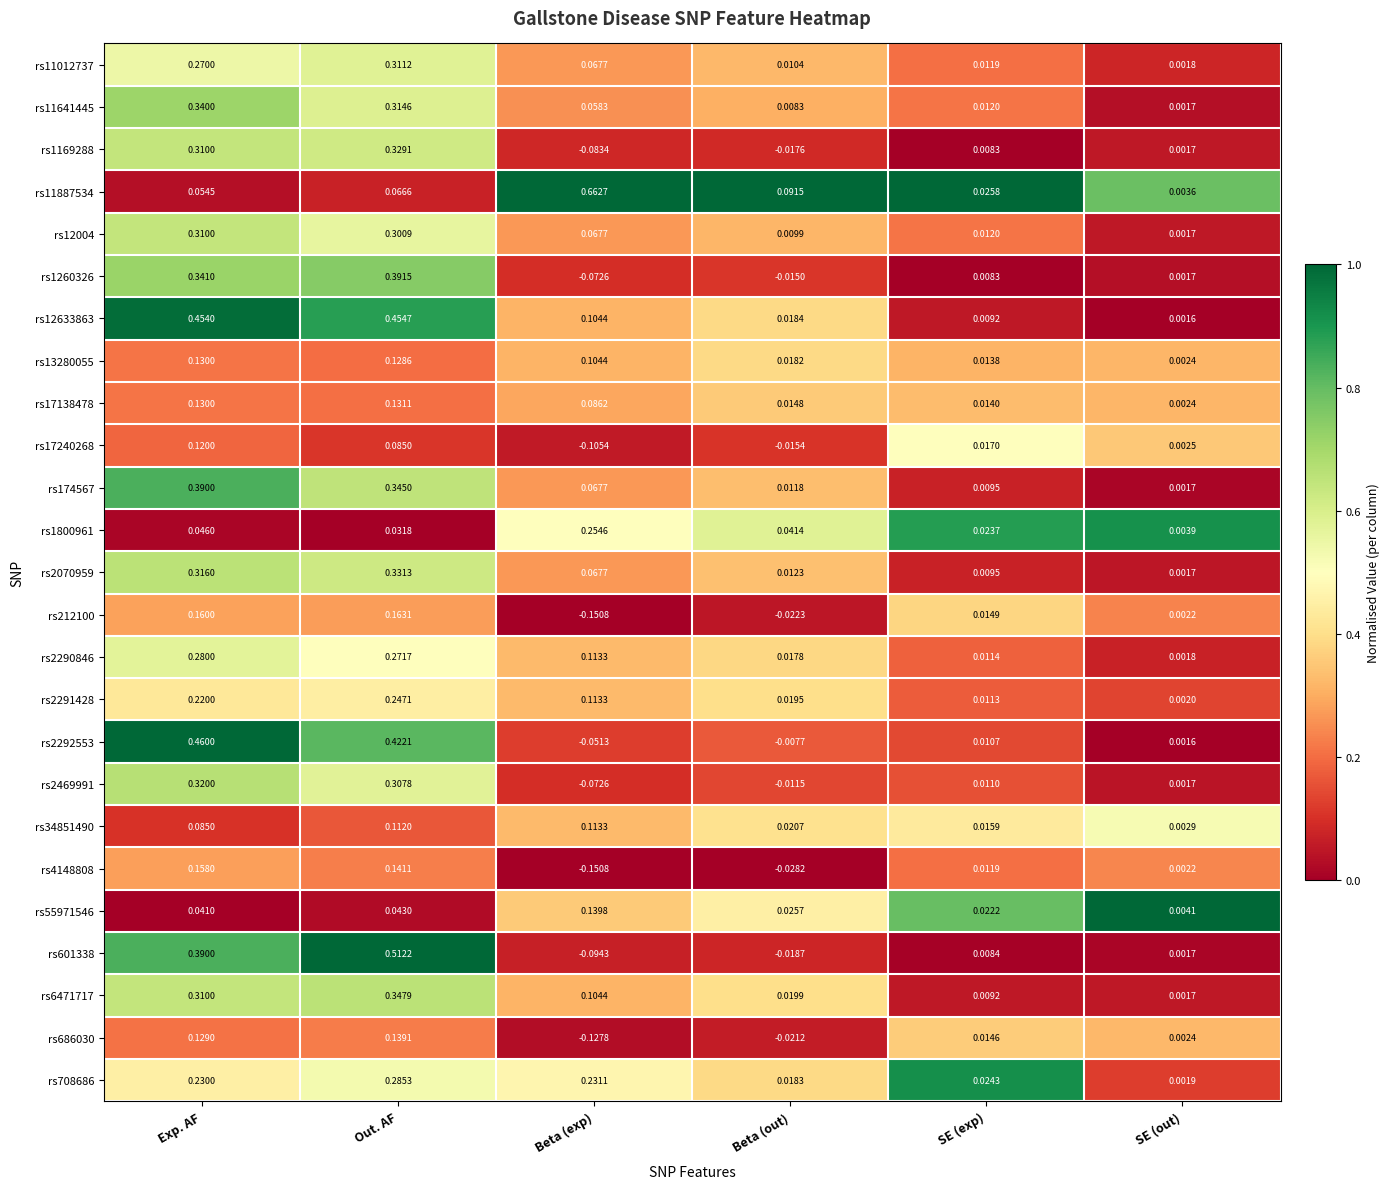

Rank the series by their maximum value, from highest to lowest.

rs11887534, rs601338, rs2292553, rs12633863, rs1260326, rs174567, rs6471717, rs11641445, rs2070959, rs1169288, rs2469991, rs11012737, rs12004, rs708686, rs2290846, rs1800961, rs2291428, rs212100, rs4148808, rs55971546, rs686030, rs17138478, rs13280055, rs17240268, rs34851490